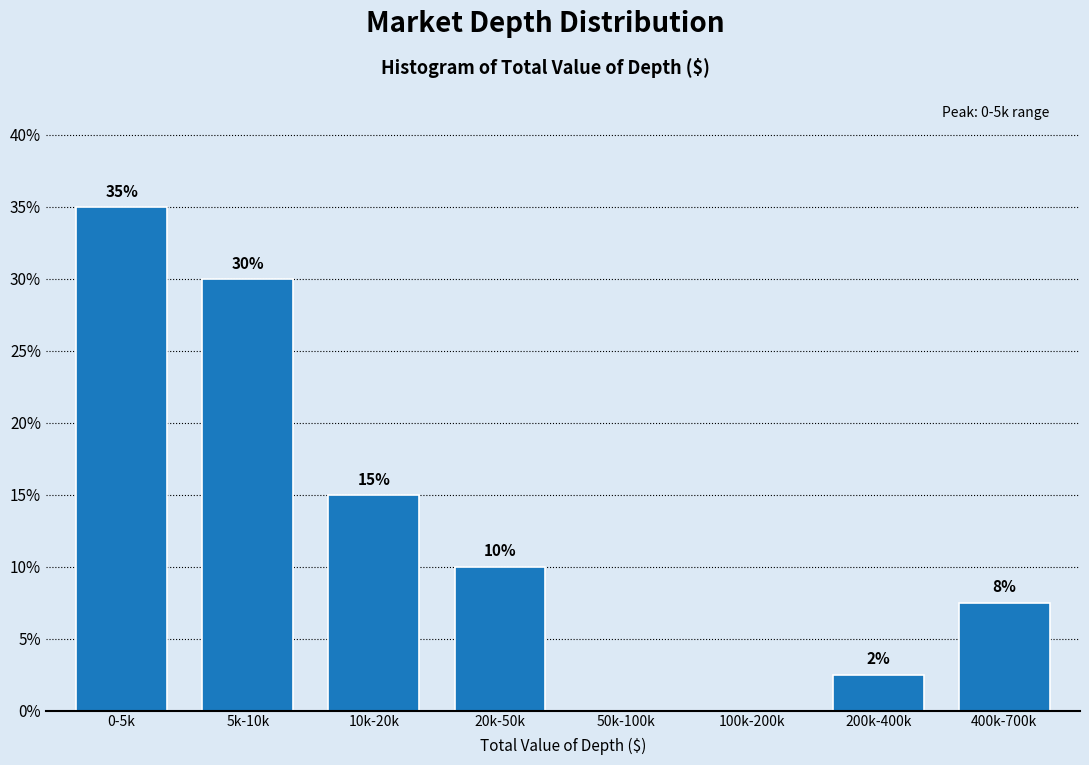

Which label corresponds to the largest value in the chart?

0-5k